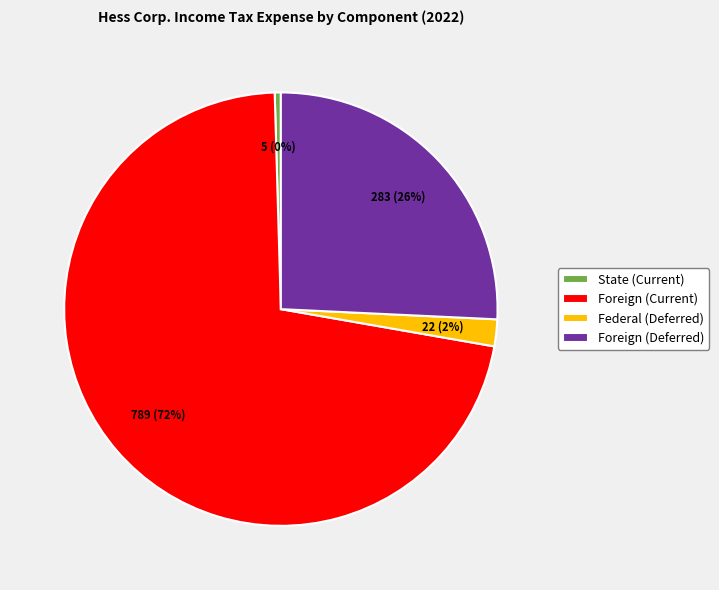

Which has a higher value, Foreign (Deferred) or Federal (Deferred)?

Foreign (Deferred)